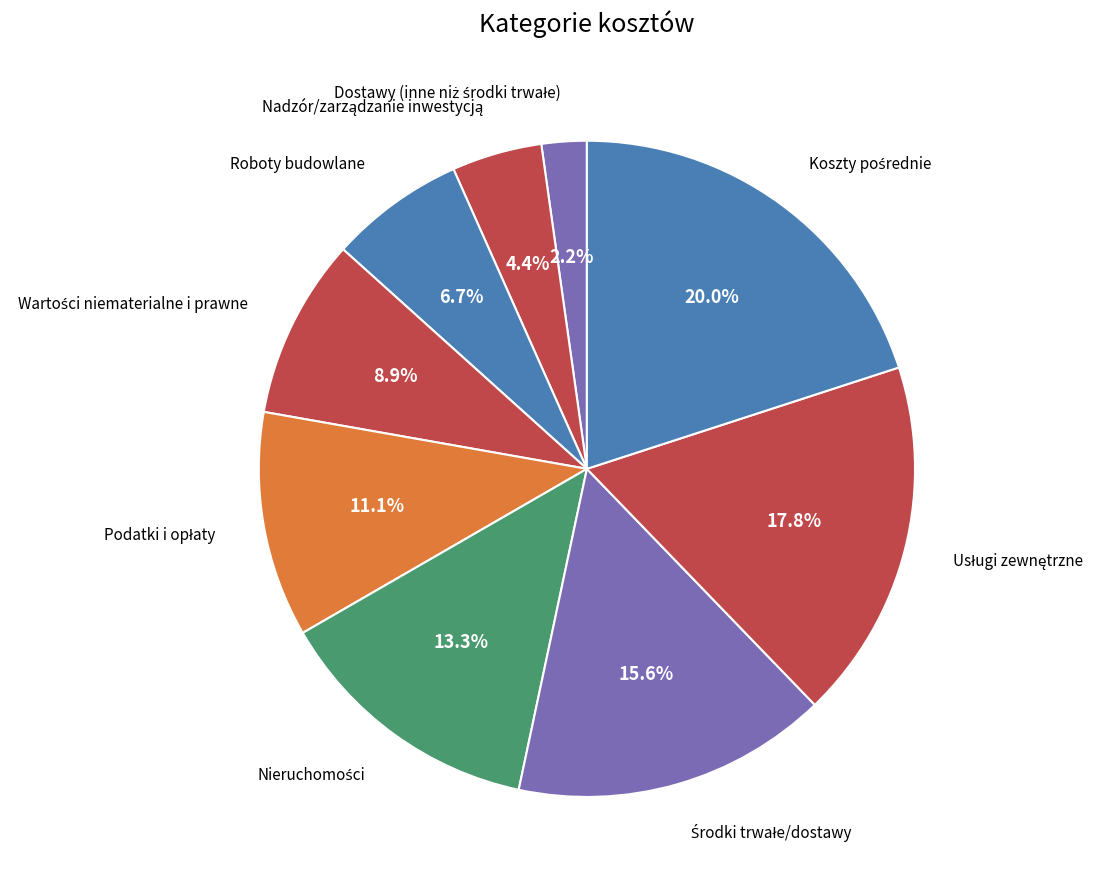

Which category has the smallest portion of the pie?

Dostawy (inne niż środki trwałe)